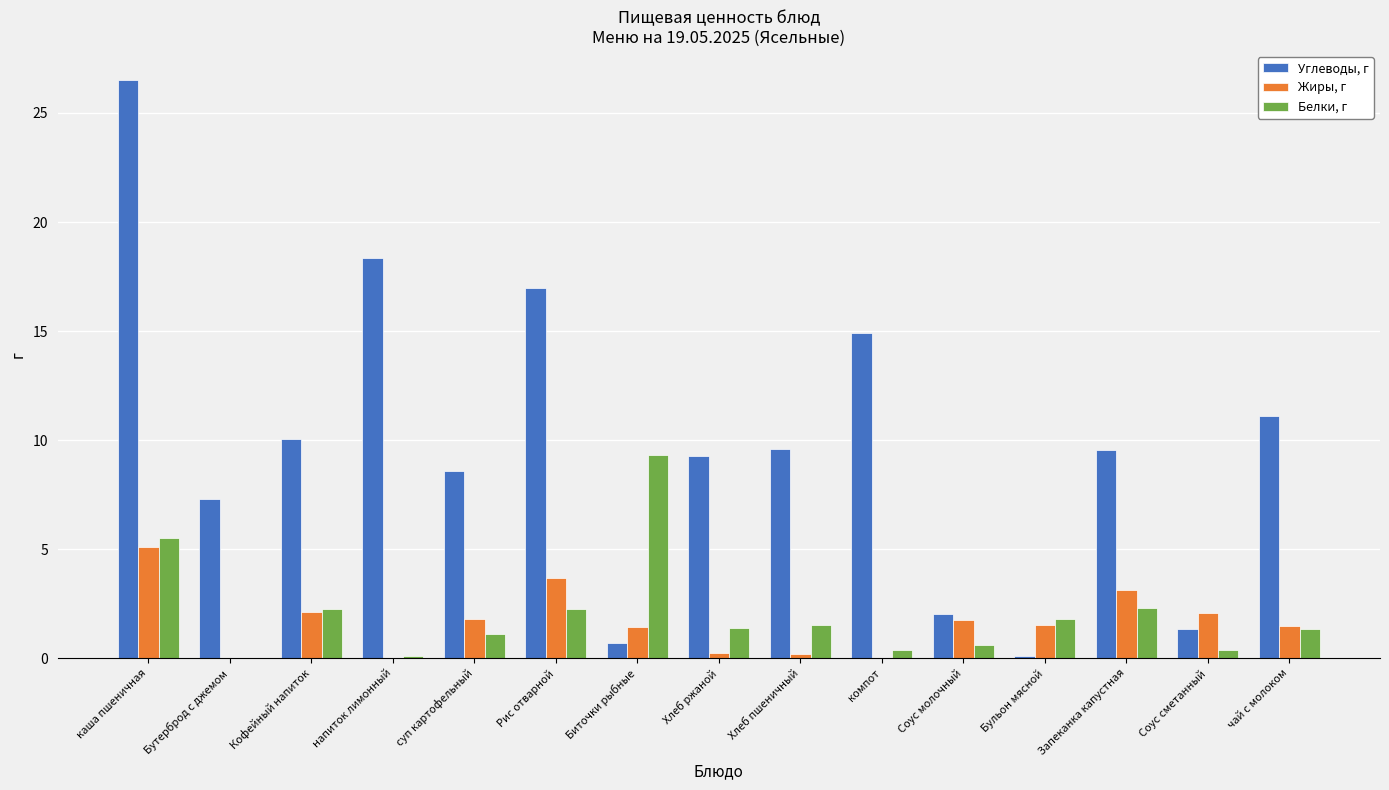

Count the number of data series in this chart.

3